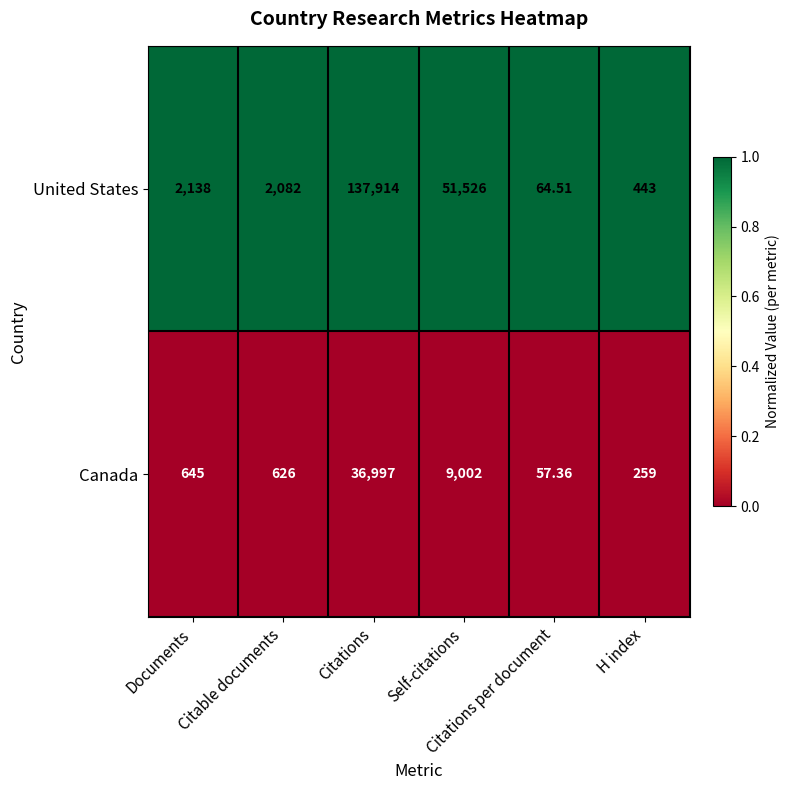

List the series in order of their overall mean, lowest first.

Canada, United States